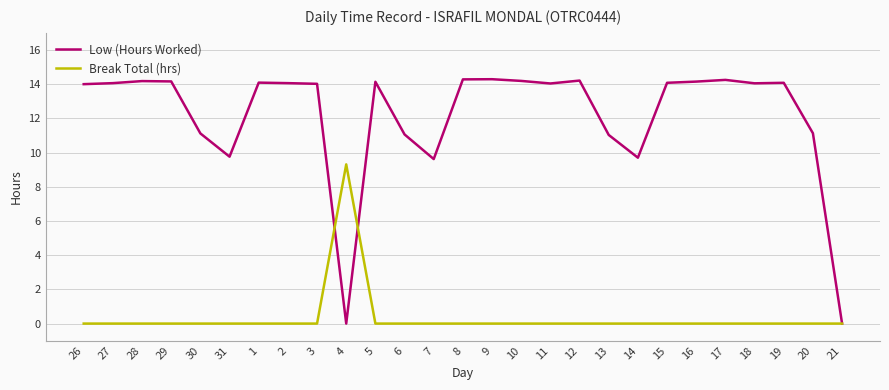

Between 7 and 16, which series saw the biggest shift?

Low (Hours Worked)